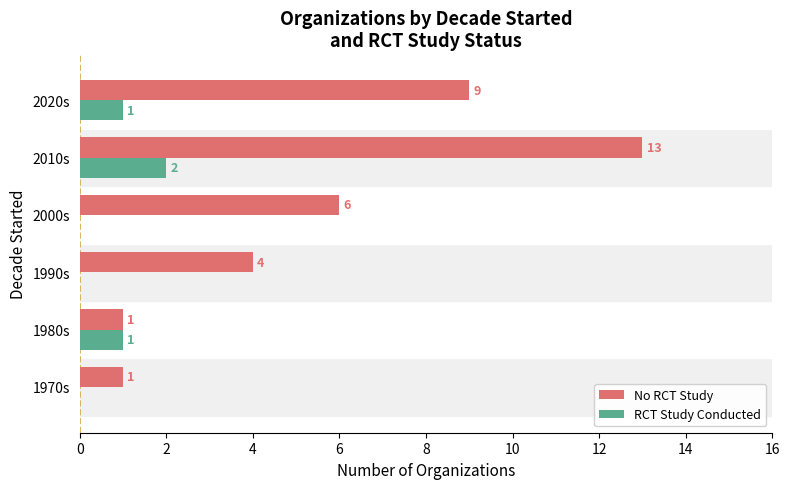

Which label corresponds to the largest value in the chart?

2010s